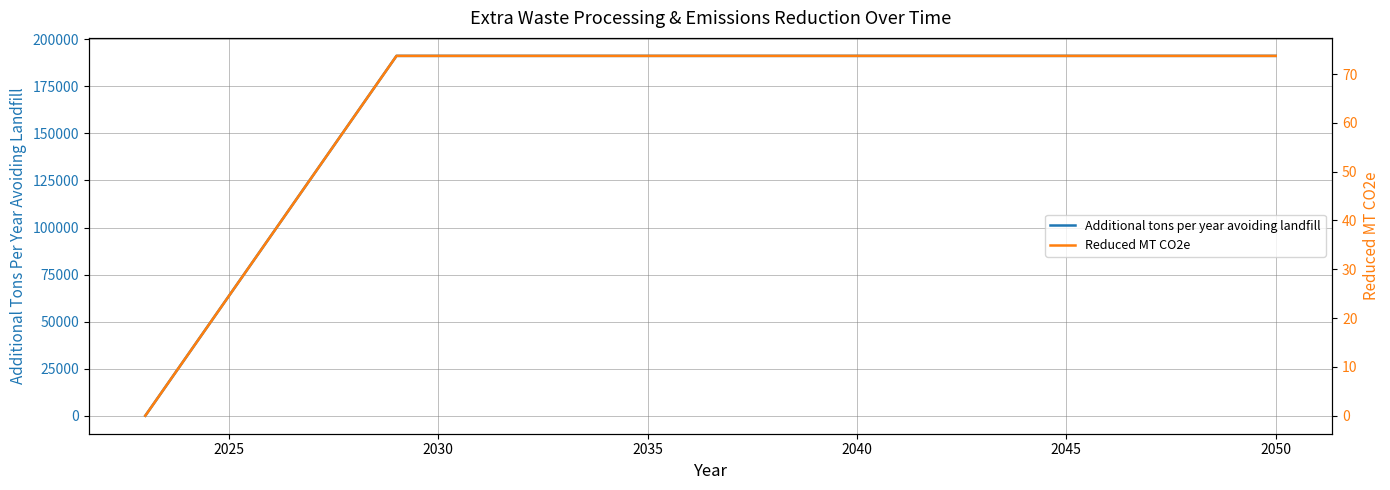

What is the difference between the second highest and minimum values in the Reduced MT CO2e series?

73.7